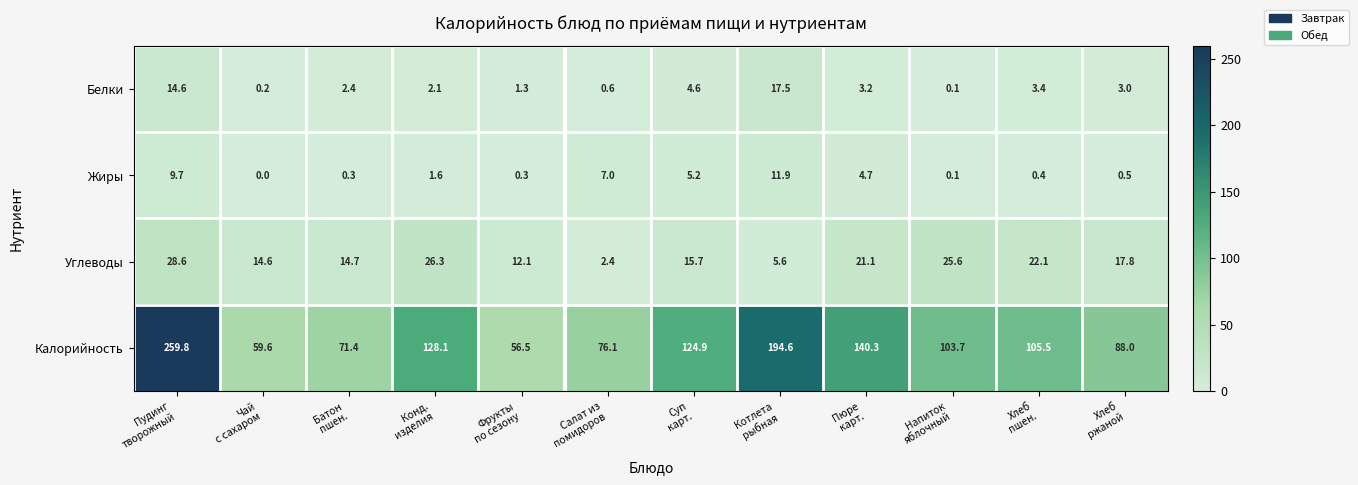

At how many categories does at least one series exceed 1?

12